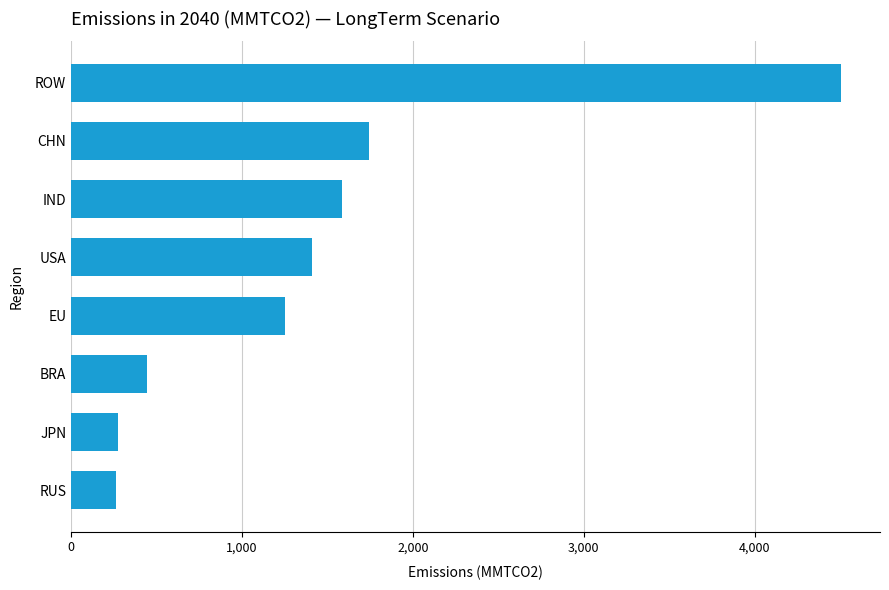

The value at IND is 1582.7. True or false?

True